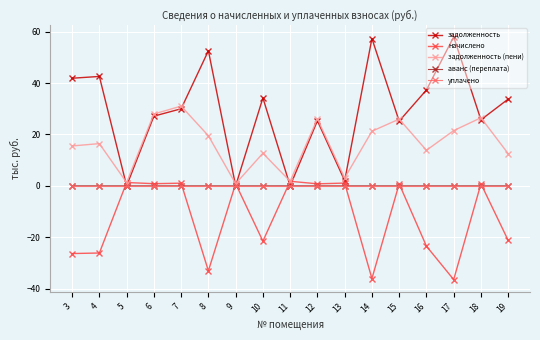

Is the value of задолженность (пени) at 17 greater than the value of аванс (переплата) at 7?

Yes